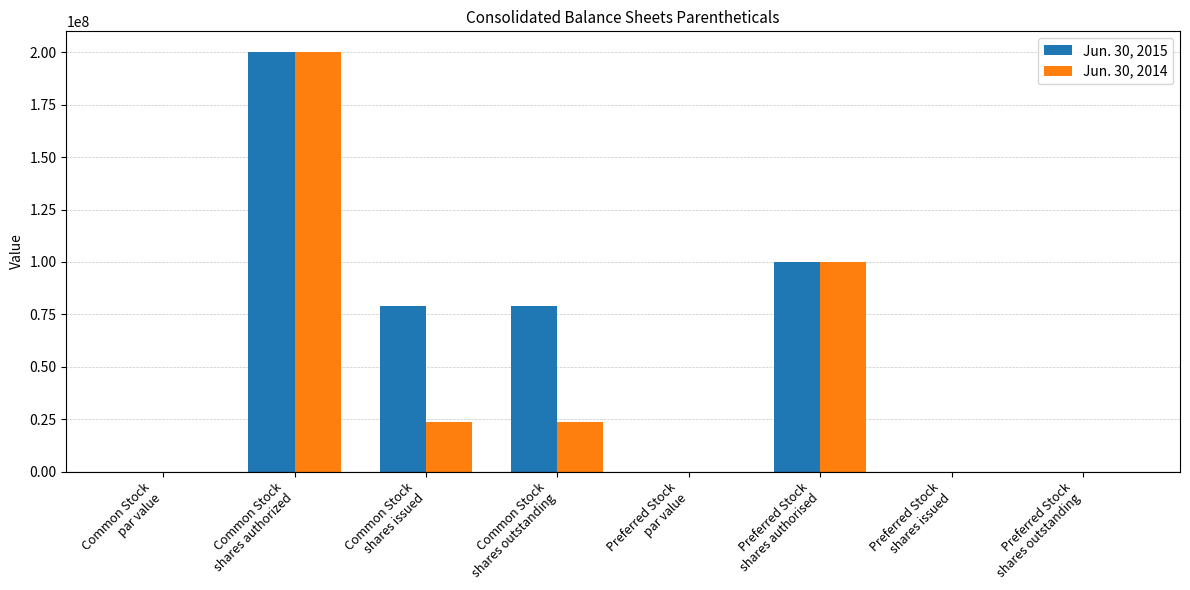

What is the maximum value shown in the chart?

200000000.0